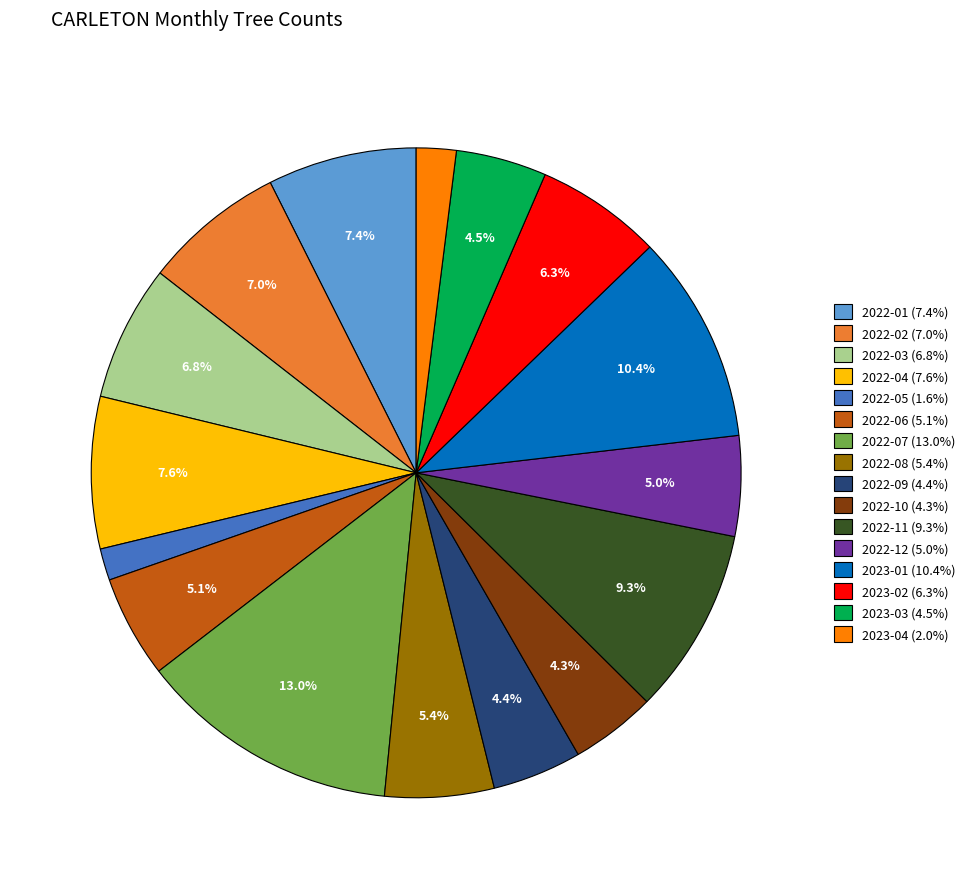

The 2022-11 slice represents 9% of the pie. True or false?

True